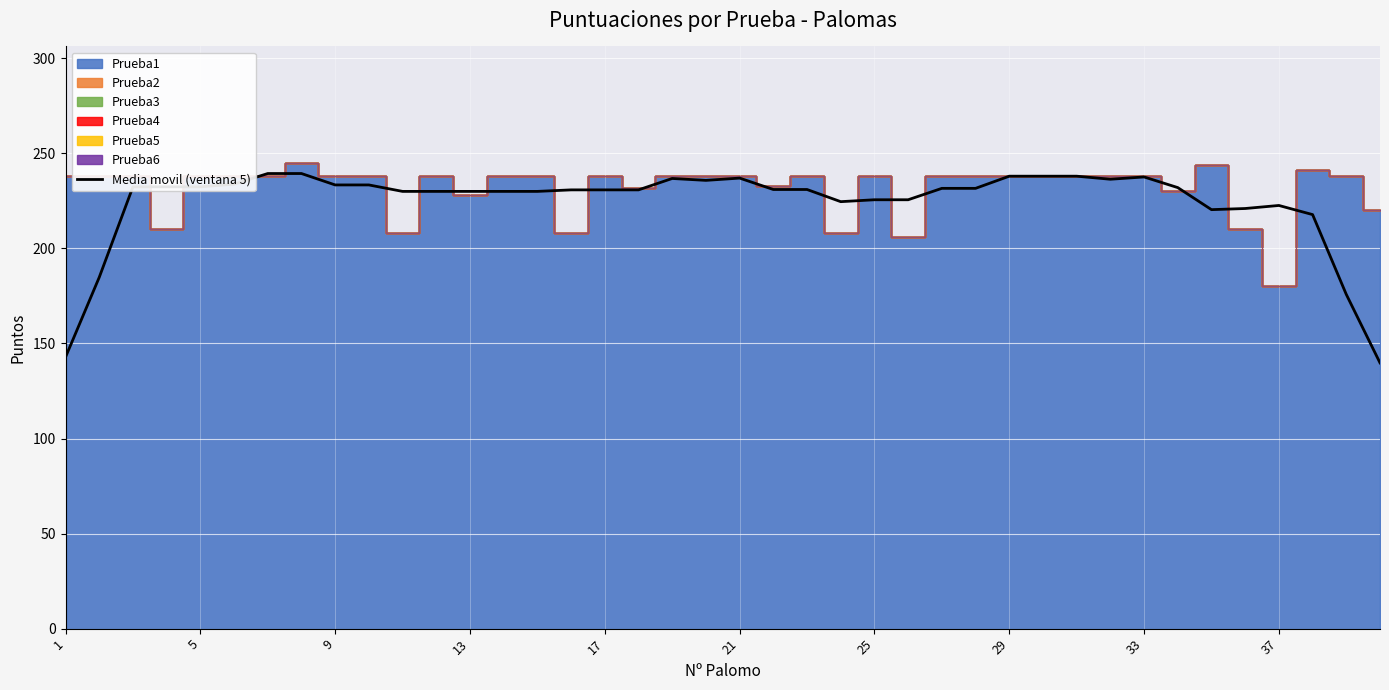

What is the highest value of the Media movil (ventana 5) series?

239.4